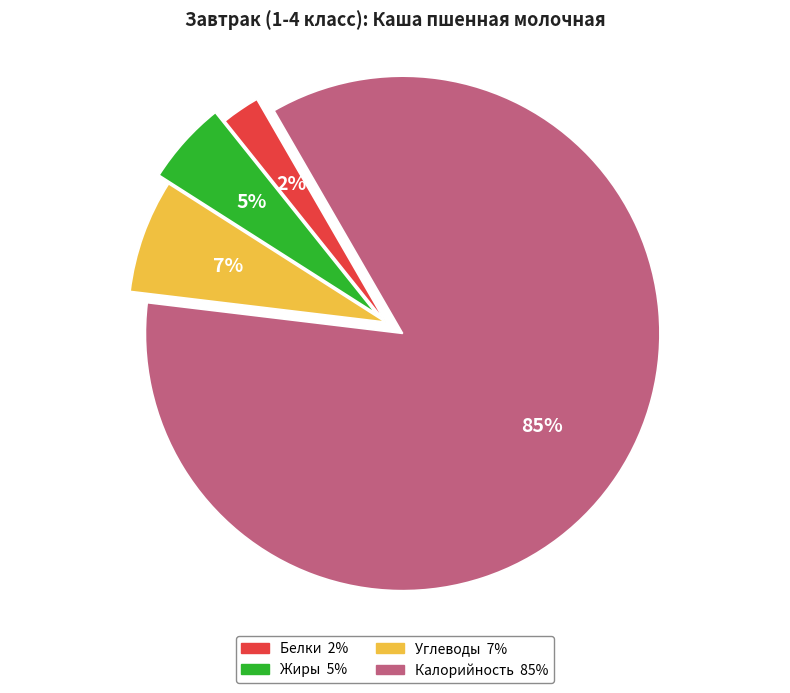

To the nearest percent, what percentage of the pie is Углеводы?

7%